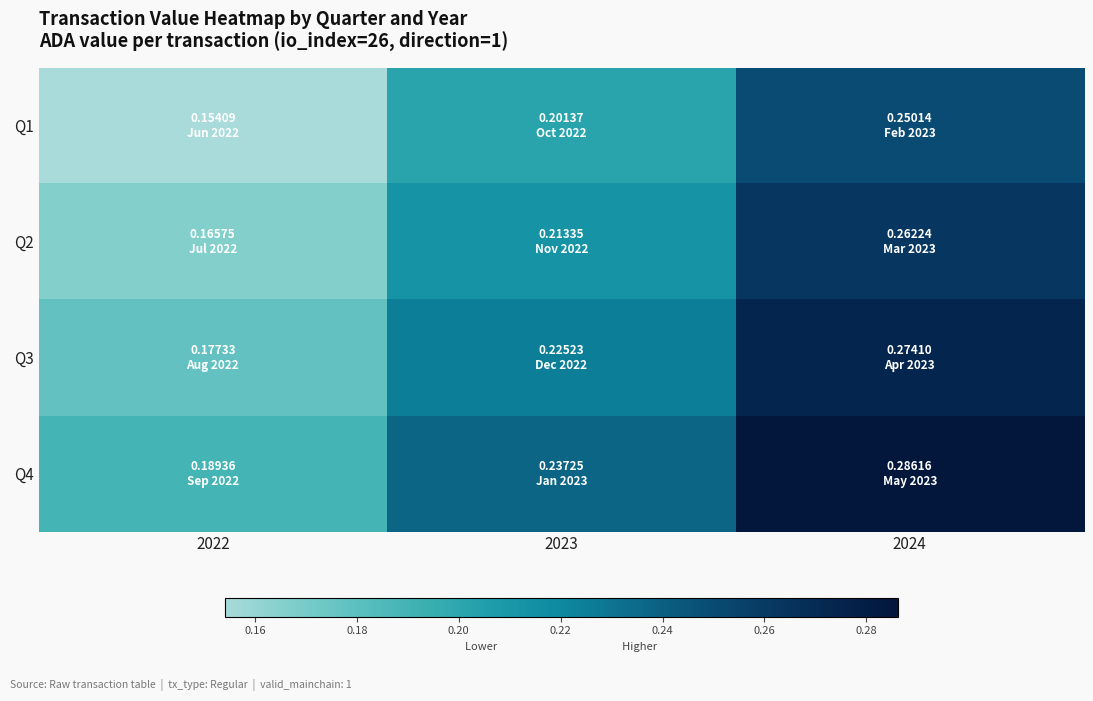

Reading right to left, list all the values displayed in this chart.

Q1: 2024=0.3	2023=0.2	2022=0.2
Q2: 2024=0.3	2023=0.2	2022=0.2
Q3: 2024=0.3	2023=0.2	2022=0.2
Q4: 2024=0.3	2023=0.2	2022=0.2